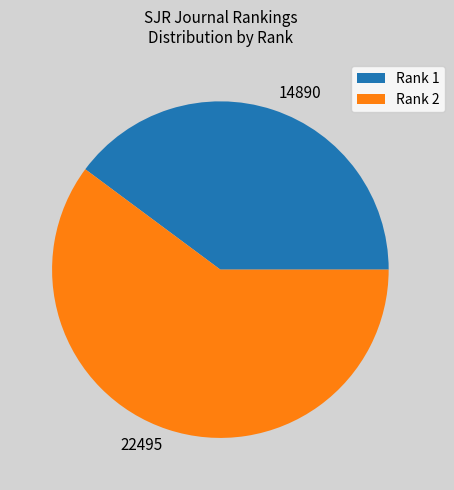

Rank the categories by value from lowest to highest.

Rank 1, Rank 2